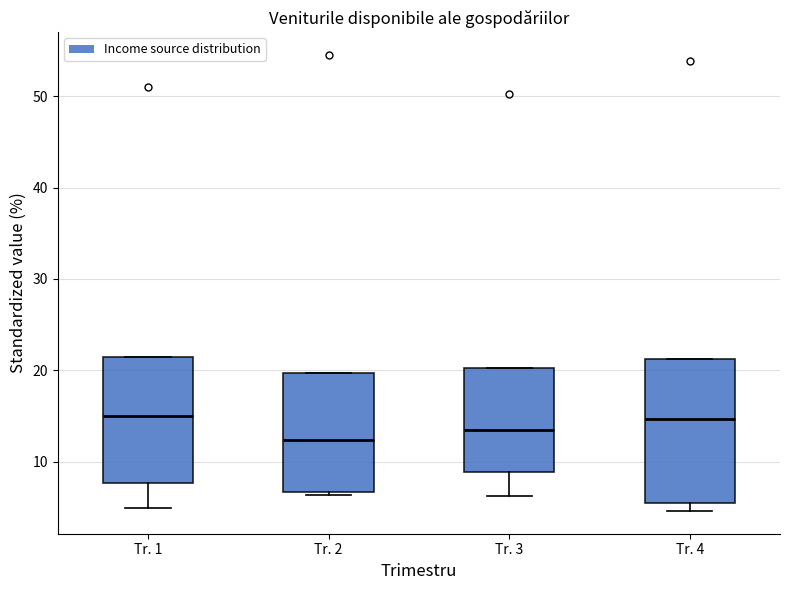

Reading left to right, read every box against the y-axis: the position of its median line, the range the box covers, and the ends of its whiskers. The values are not printed on the chart, so give them approximately, as read against the axis.

Tr. 1: median 15, box 8 to 21, whiskers 5 to 21
Tr. 2: median 12, box 7 to 20, whiskers 6 to 20
Tr. 3: median 13, box 9 to 20, whiskers 6 to 20
Tr. 4: median 15, box 5 to 21, whiskers 5 (just below the box's lower edge) to 21